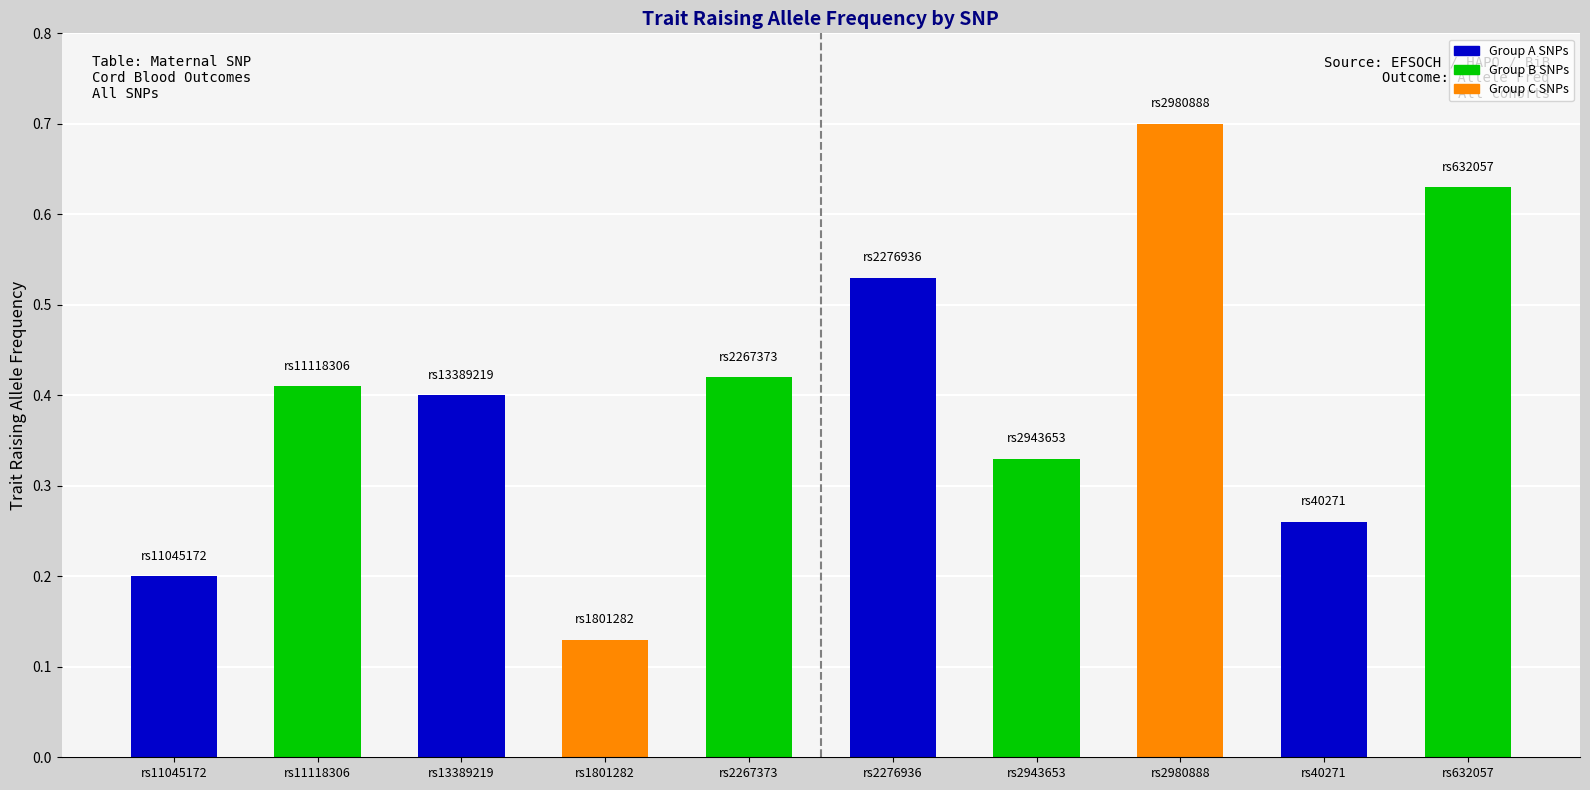

Where is the data nearest to the value 0?

rs1801282